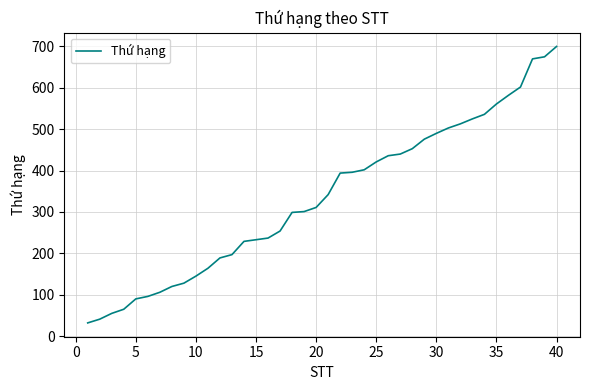

What is the greatest value displayed?

700